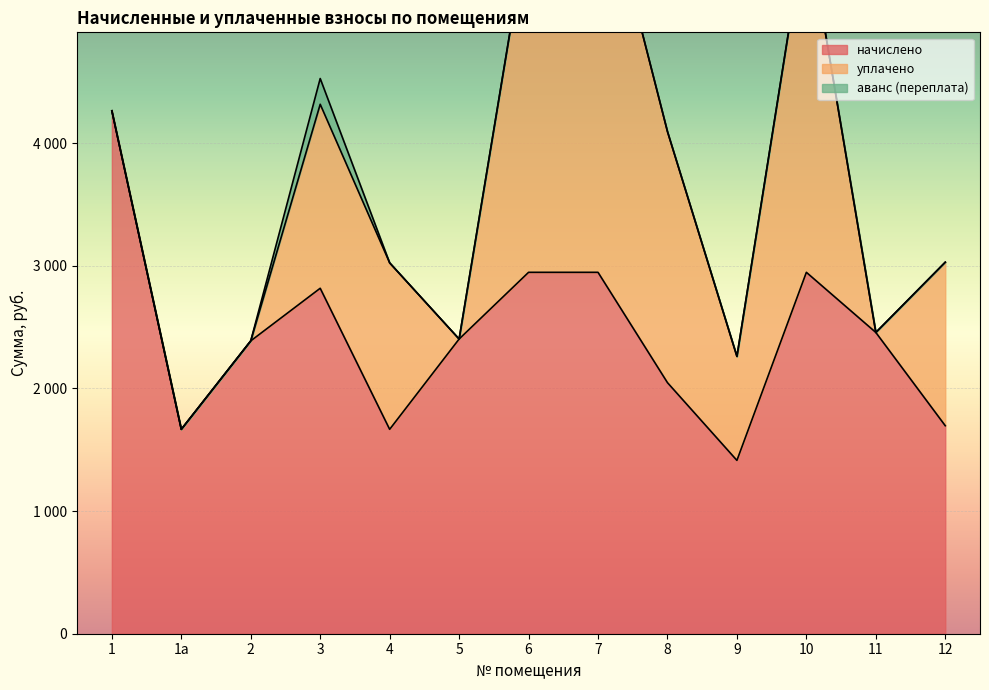

At which category is the sum across all series the highest?

7